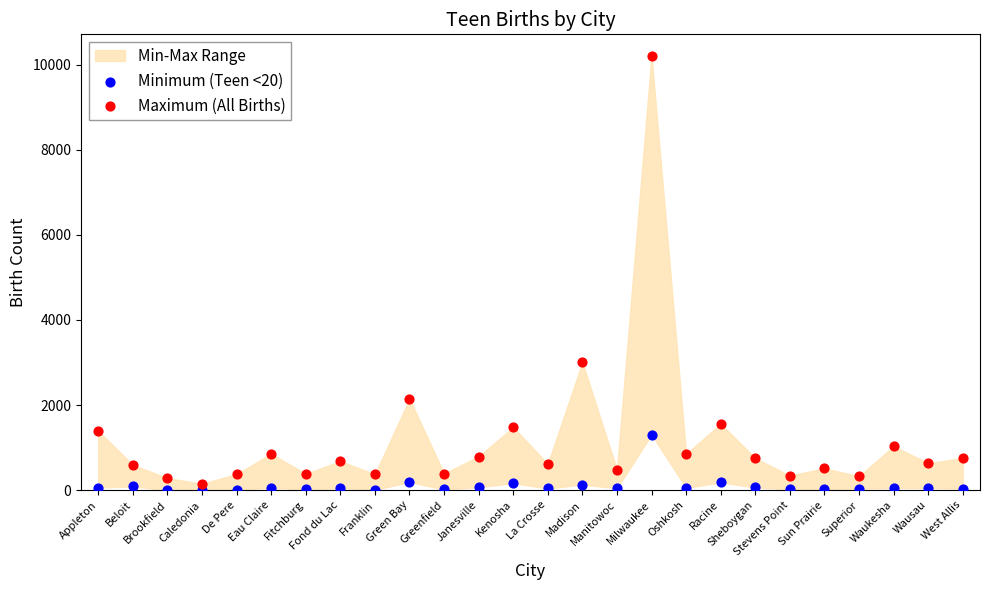

Which series has the widest spread of Y values?

Maximum (All Births)